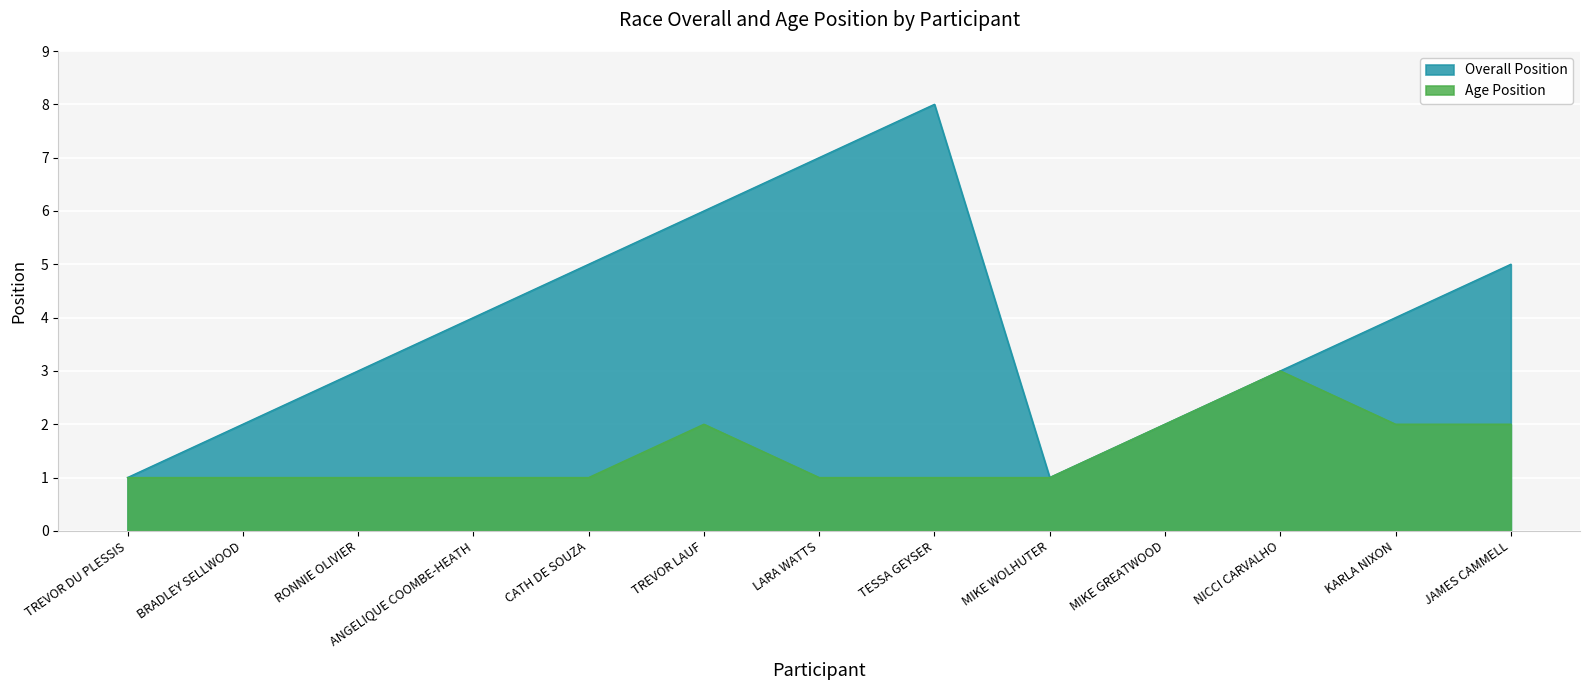

Rank the series by their maximum value, from lowest to highest.

Age Position, Overall Position